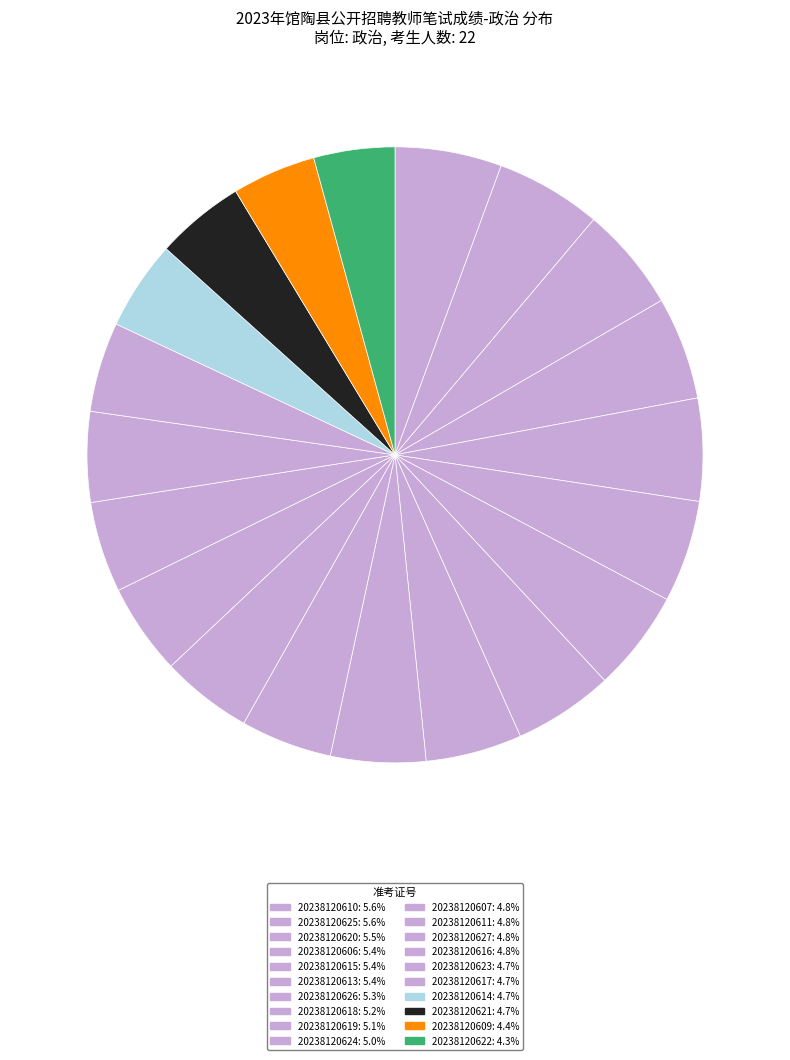

Is the sum of 20238120606 and 20238120609 greater than half?

No